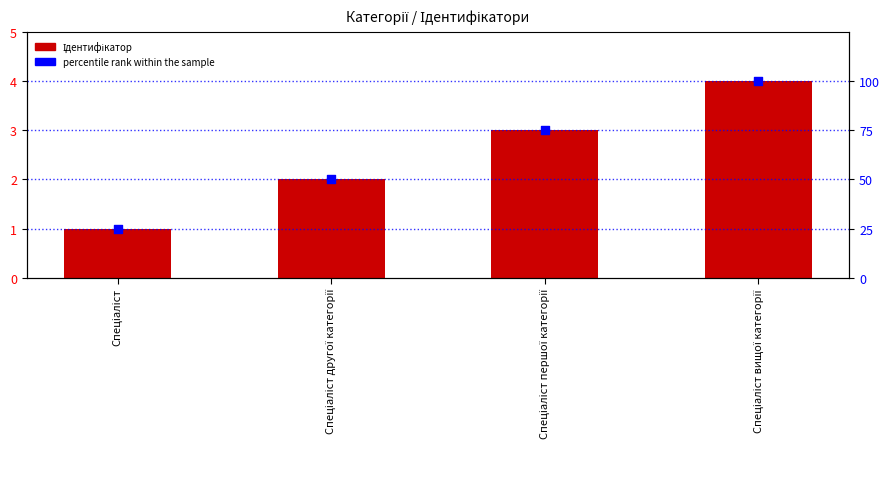

Which series has the widest spread of Y values?

percentile rank within the sample